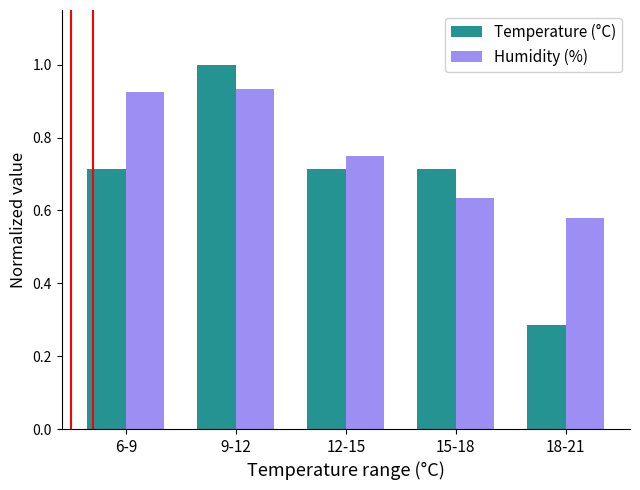

True or false: Humidity (%) has a value of 1.6 at 6-9.

False